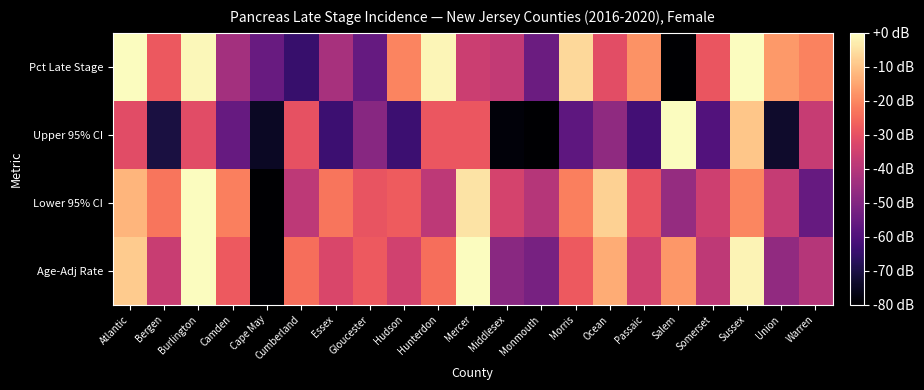

What is the smallest value displayed?

-80.0